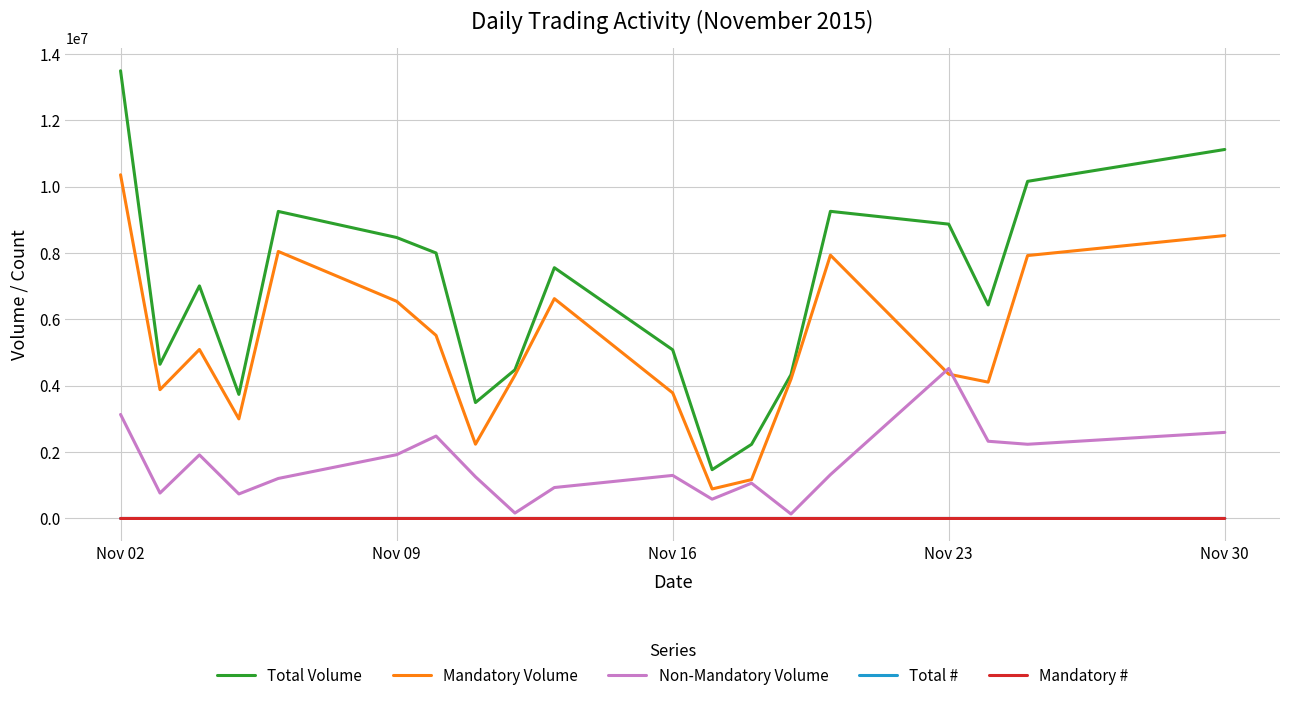

What is the greatest value displayed?

13498433